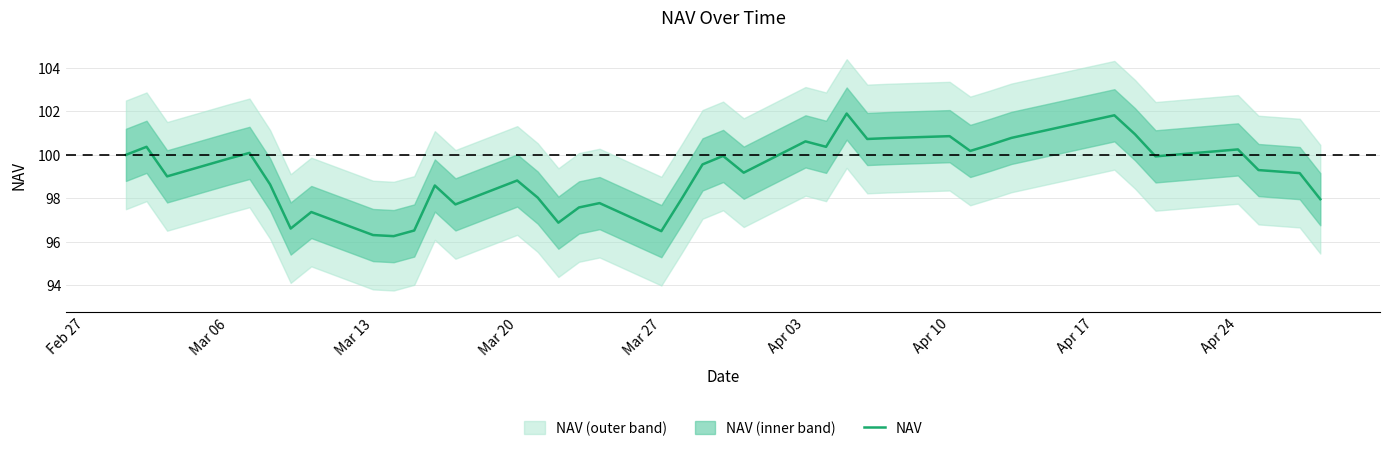

What is the maximum value shown in the chart?

101.9